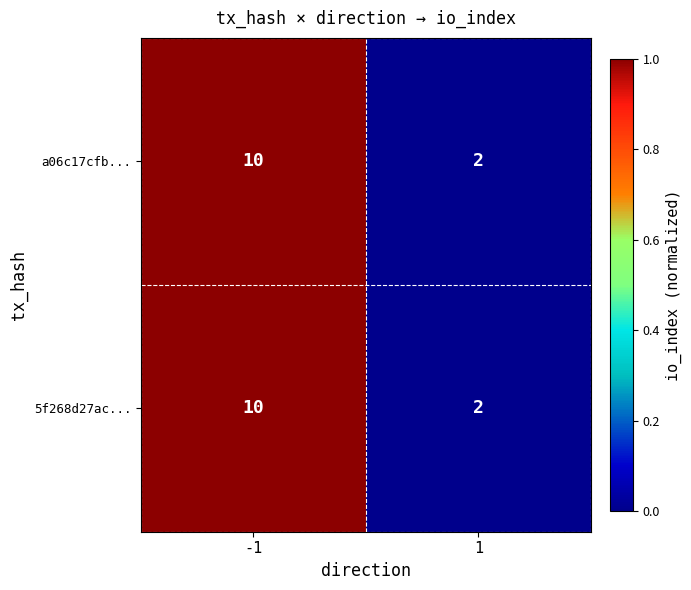

True or false: a06c17cfb... has a value of 10 at -1.

True